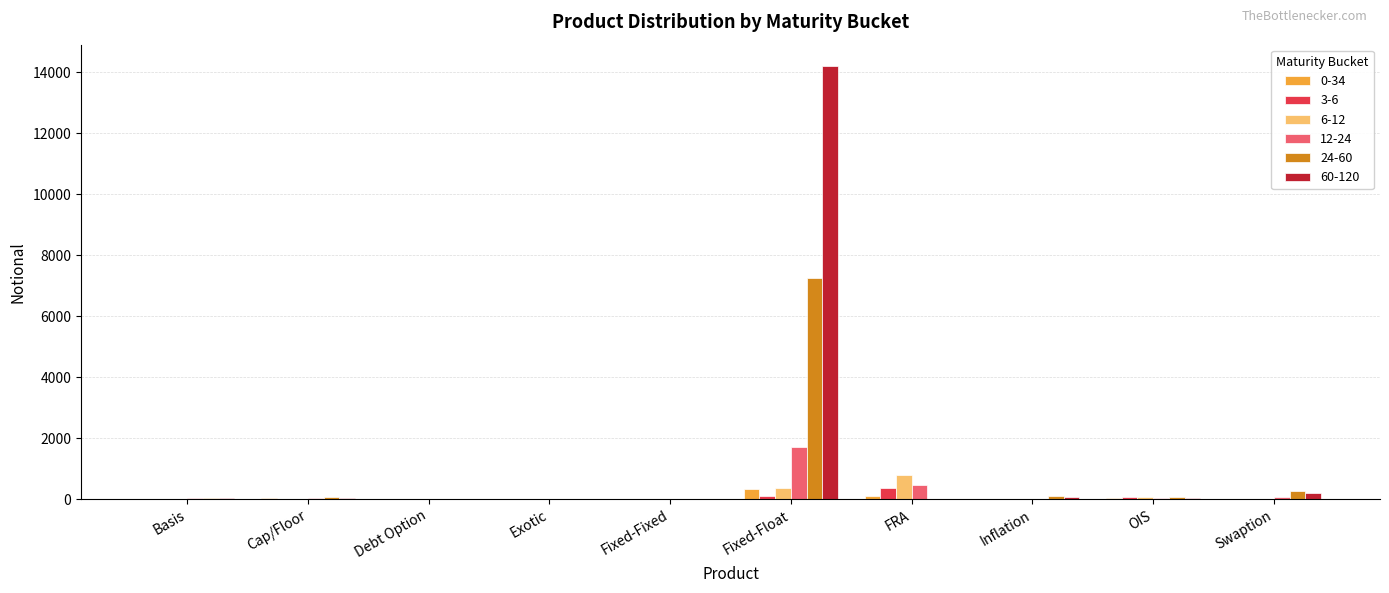

What are all the series names shown in the legend?

0-34, 3-6, 6-12, 12-24, 24-60, 60-120